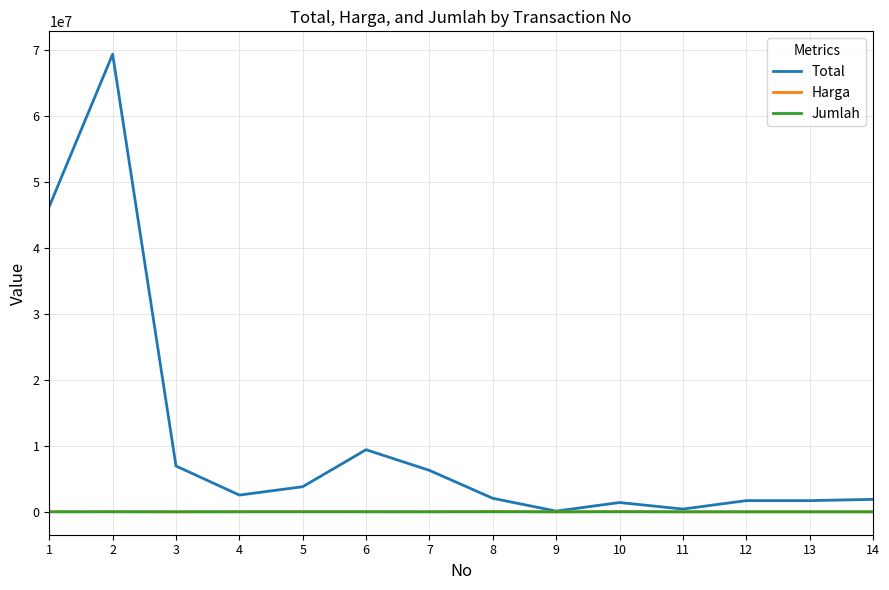

What is the maximum value shown in the chart?

69413650